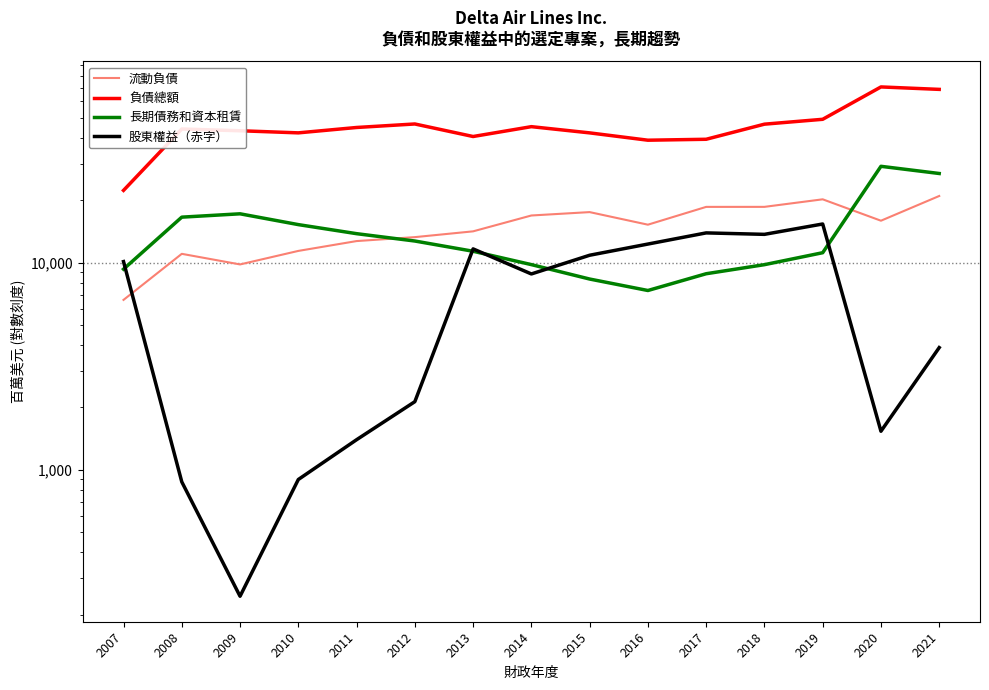

What is the value of the 流動負債 point at the 10th from the left?

15239